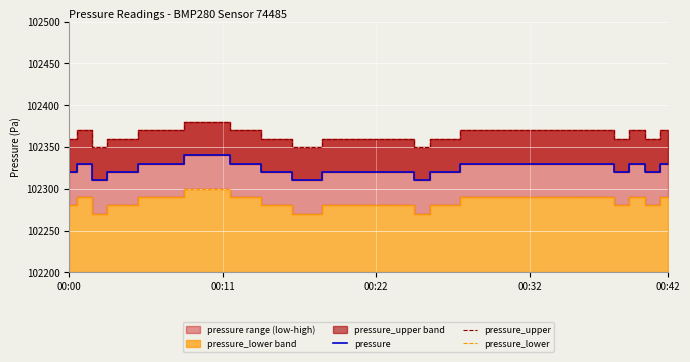

At how many categories does at least one series exceed 102310?

40